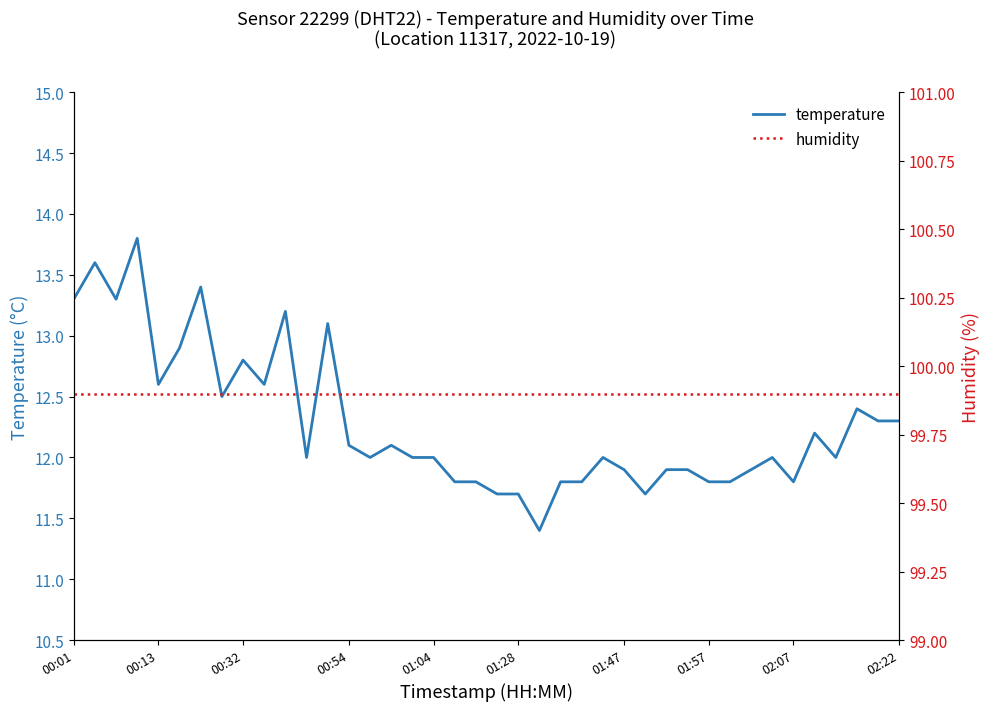

Reading left to right, extract all data points from this chart.

temperature: 13.3	13.6	13.3	13.8	12.6	12.9	13.4	12.5	12.8	12.6	13.2	12.0	13.1	12.1	12.0	12.1	12.0	12.0	11.8	11.8	11.7	11.7	11.4	11.8	11.8	12.0	11.9	11.7	11.9	11.9	11.8	11.8	11.9	12.0	11.8	12.2	12.0	12.4	12.3	12.3
humidity: 99.9	99.9	99.9	99.9	99.9	99.9	99.9	99.9	99.9	99.9	99.9	99.9	99.9	99.9	99.9	99.9	99.9	99.9	99.9	99.9	99.9	99.9	99.9	99.9	99.9	99.9	99.9	99.9	99.9	99.9	99.9	99.9	99.9	99.9	99.9	99.9	99.9	99.9	99.9	99.9